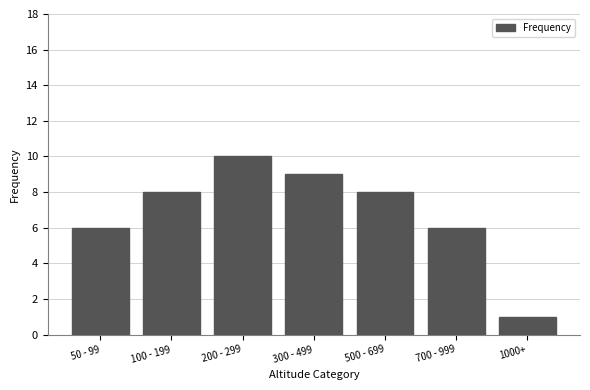

Reading left to right, extract all data points from this chart.

6	8	10	9	8	6	1